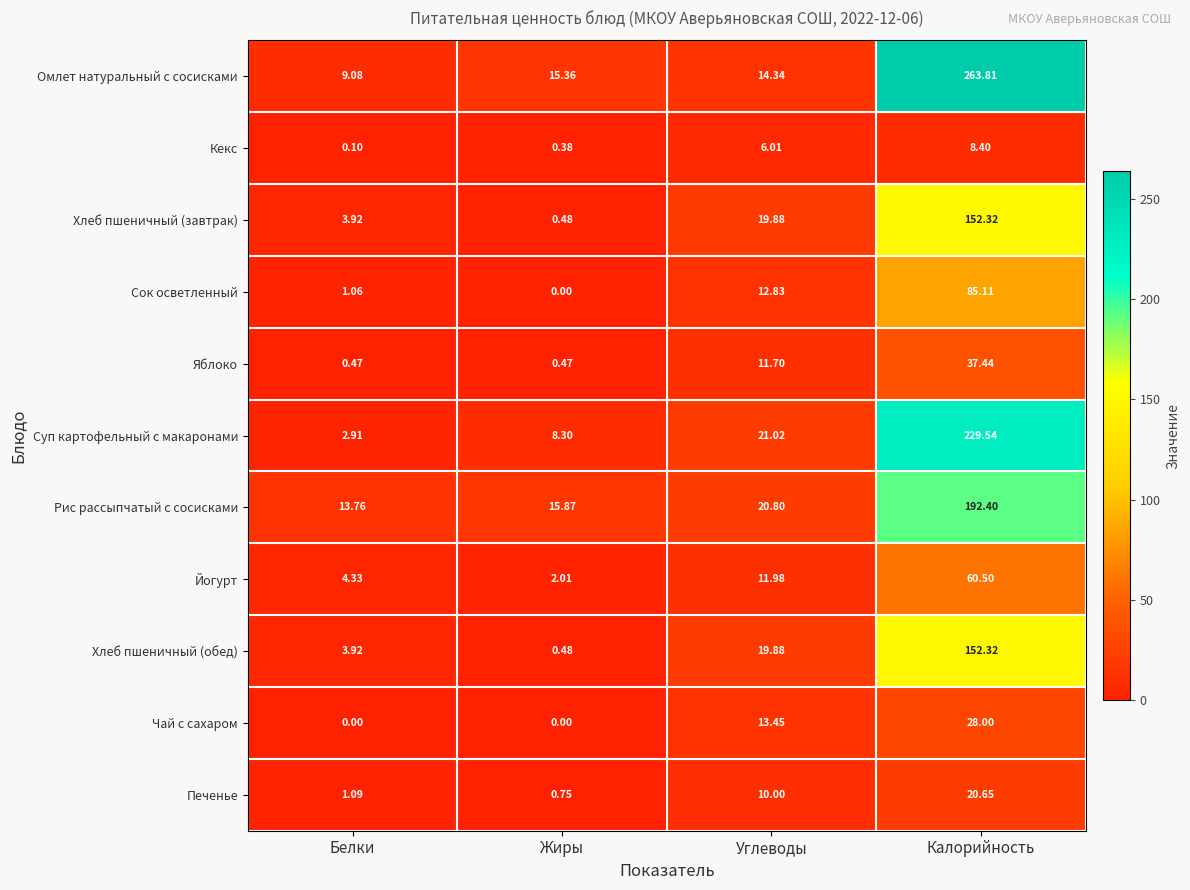

List the labels in order of Хлеб пшеничный (обед) value, largest first.

Калорийность, Углеводы, Белки, Жиры